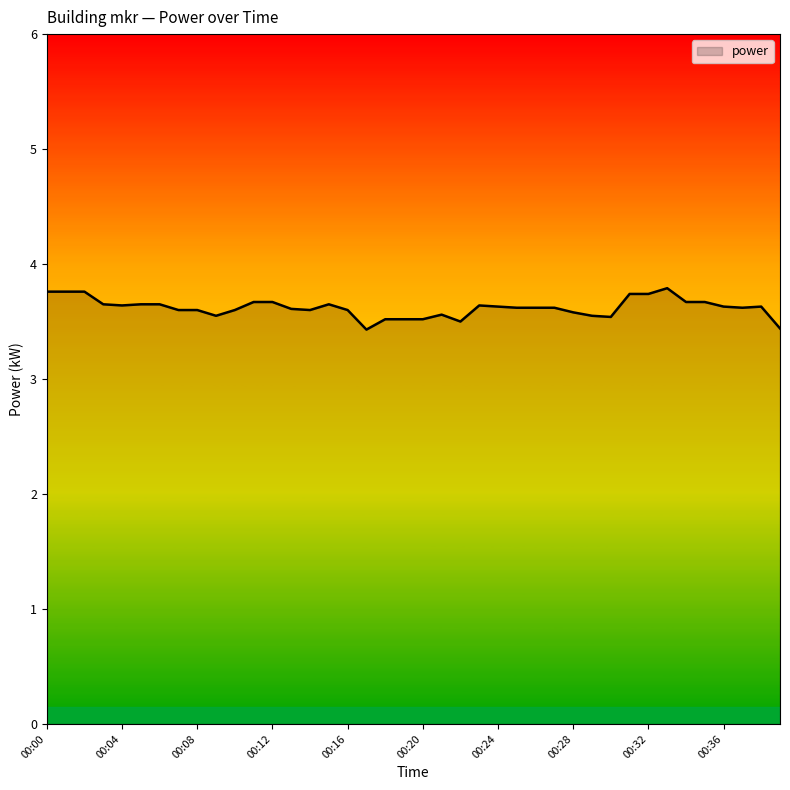

What is the minimum value shown in the chart?

3.4